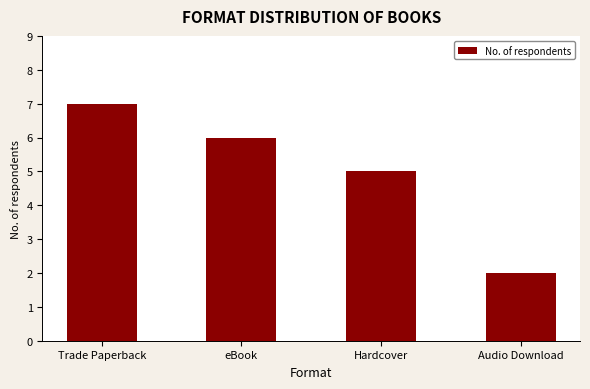

How many bars are there in total?

4